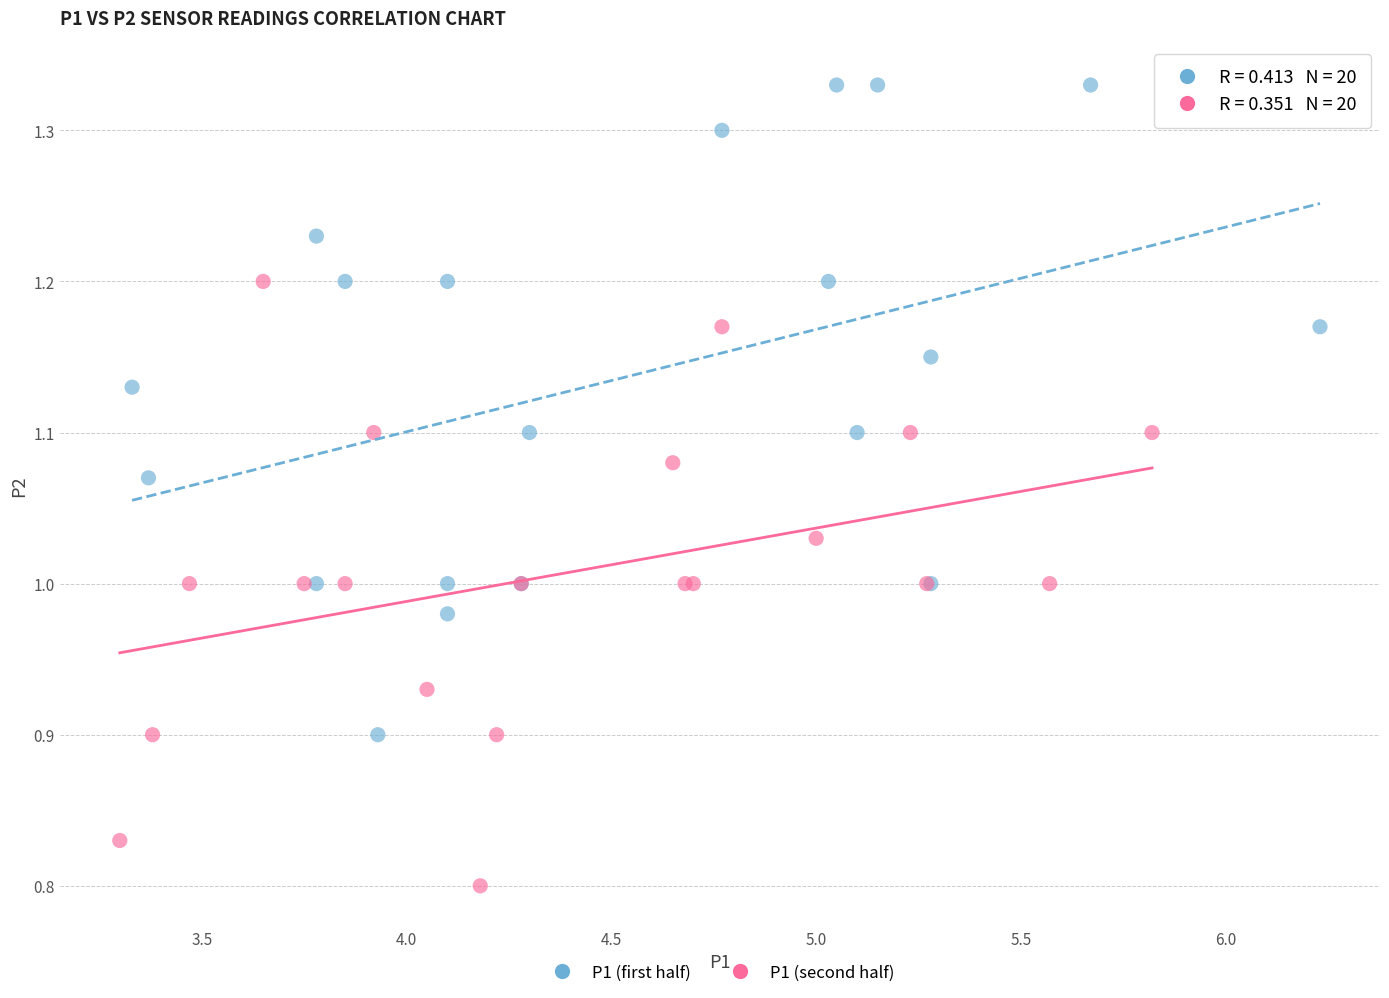

Which series reaches the maximum Y coordinate?

P1 (first half)